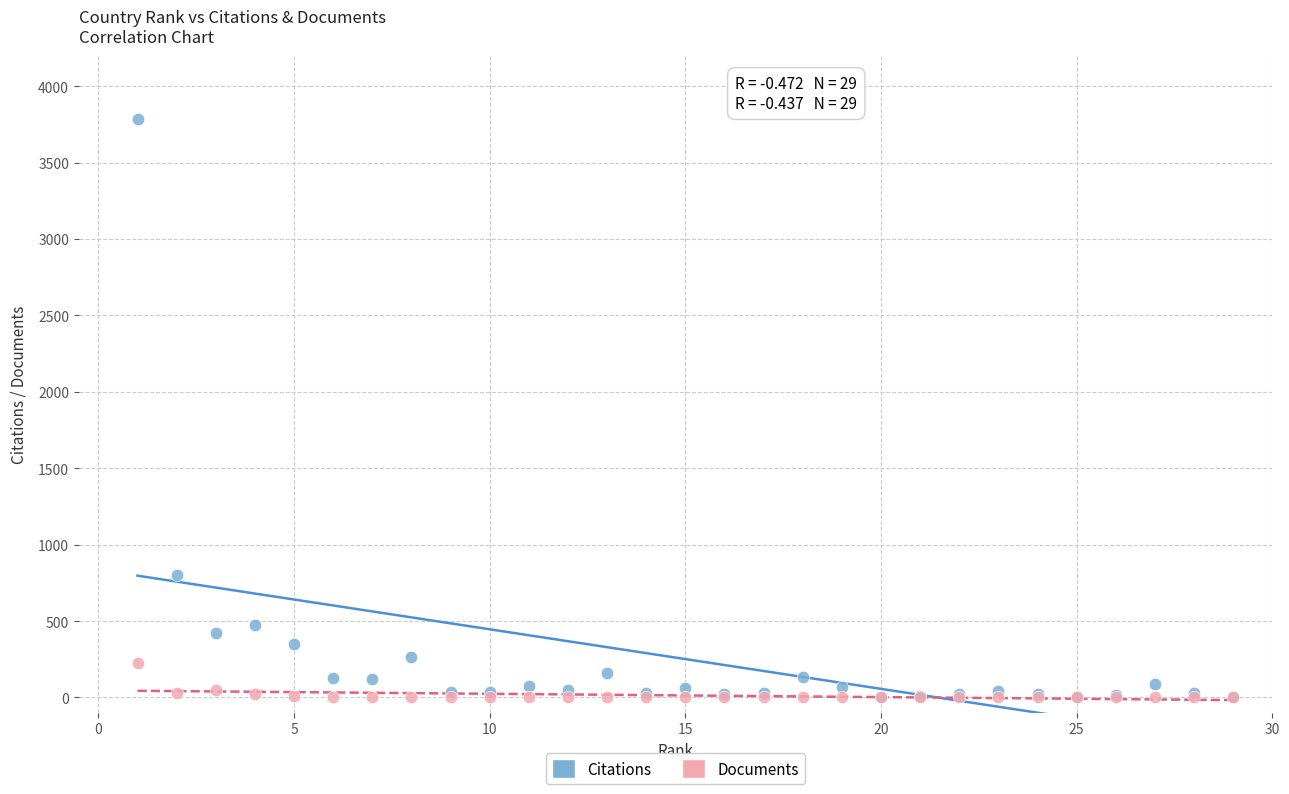

Across all series, what Y value is closest to 1893?

800